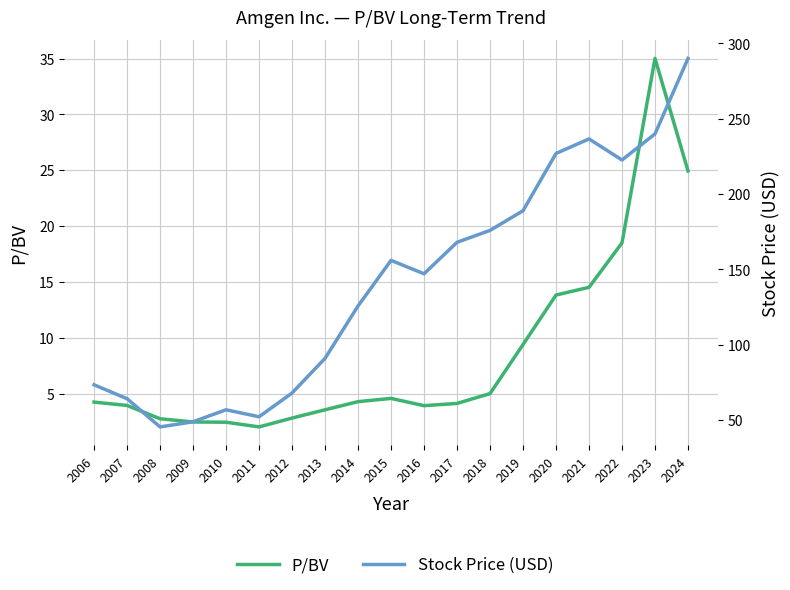

What is the value of the P/BV point at the 4th from the left?

2.5